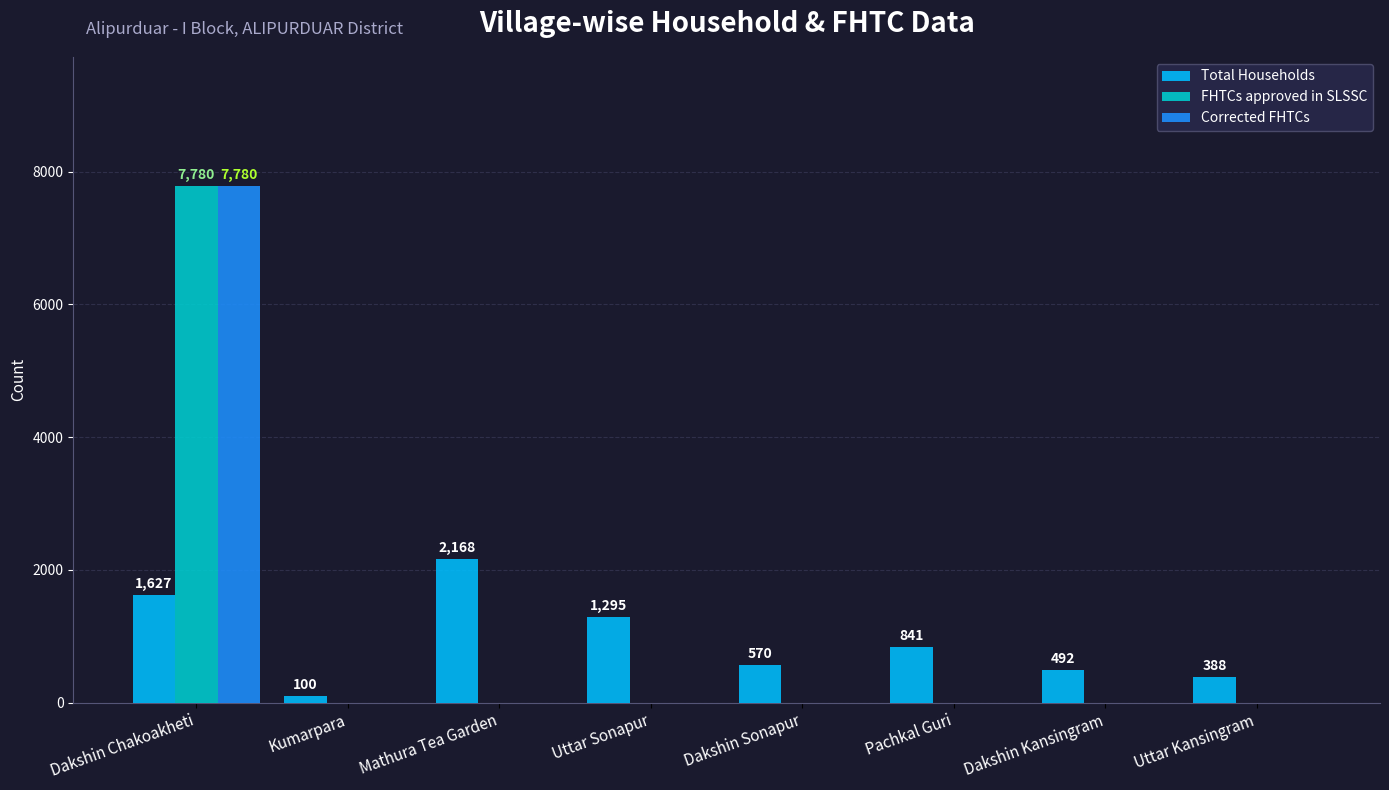

What is the difference between the Corrected FHTCs values at Pachkal Guri and Dakshin Chakoakheti?

7780